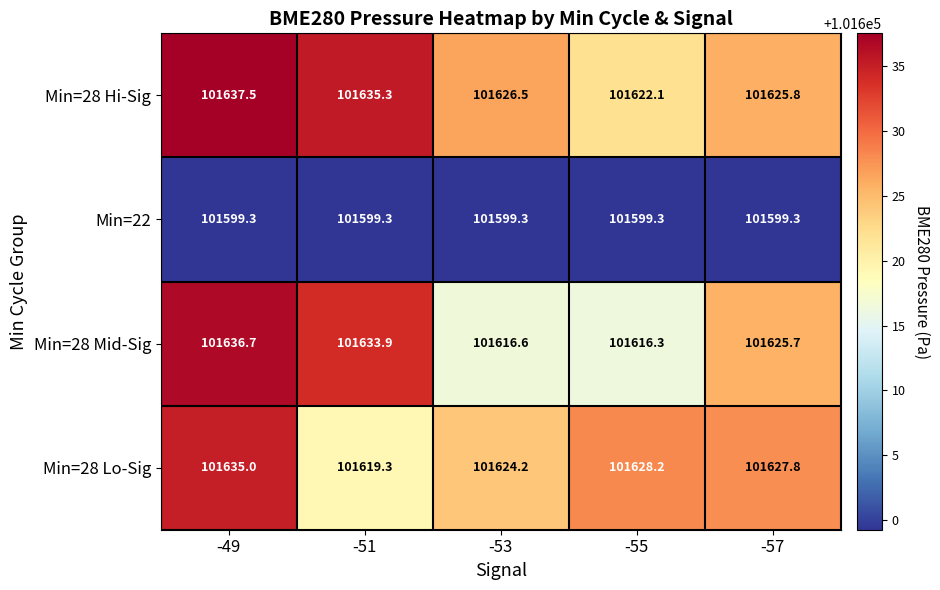

Which series has the largest range (max minus min)?

Min=28 Mid-Sig